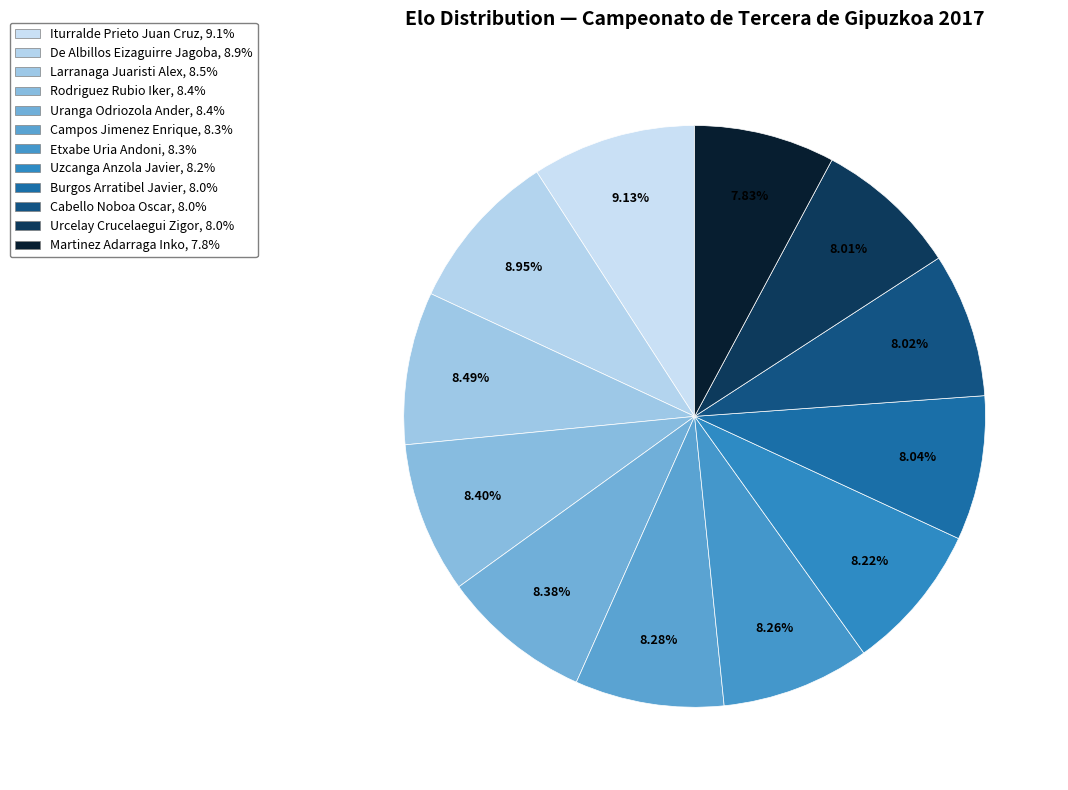

To the nearest percent, what percentage of the pie is Uzcanga Anzola Javier?

8%